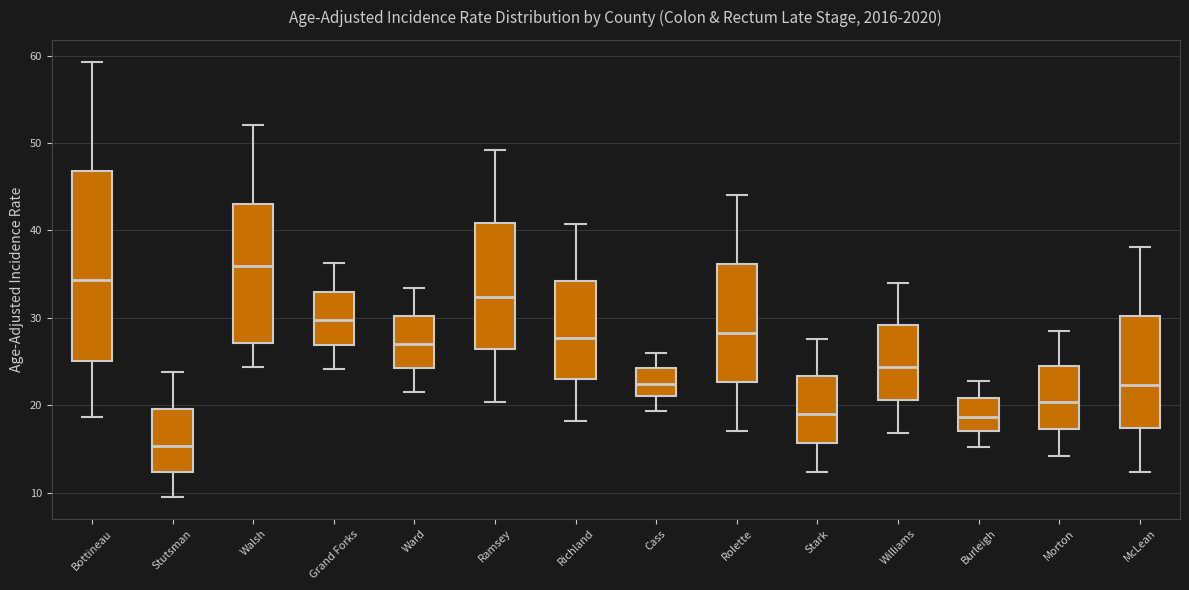

Where is the lower edge of the box for Stark on the y-axis? The values are not printed on the chart, so give them approximately, as read against the axis.

16